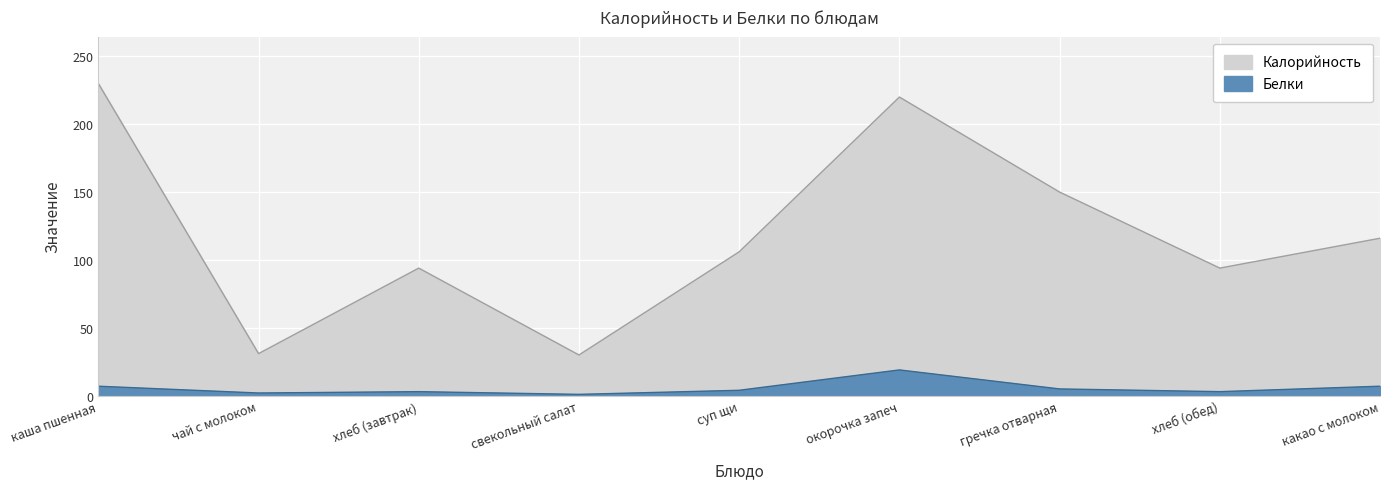

True or false: Белки and Калорийность intersect in this chart.

False